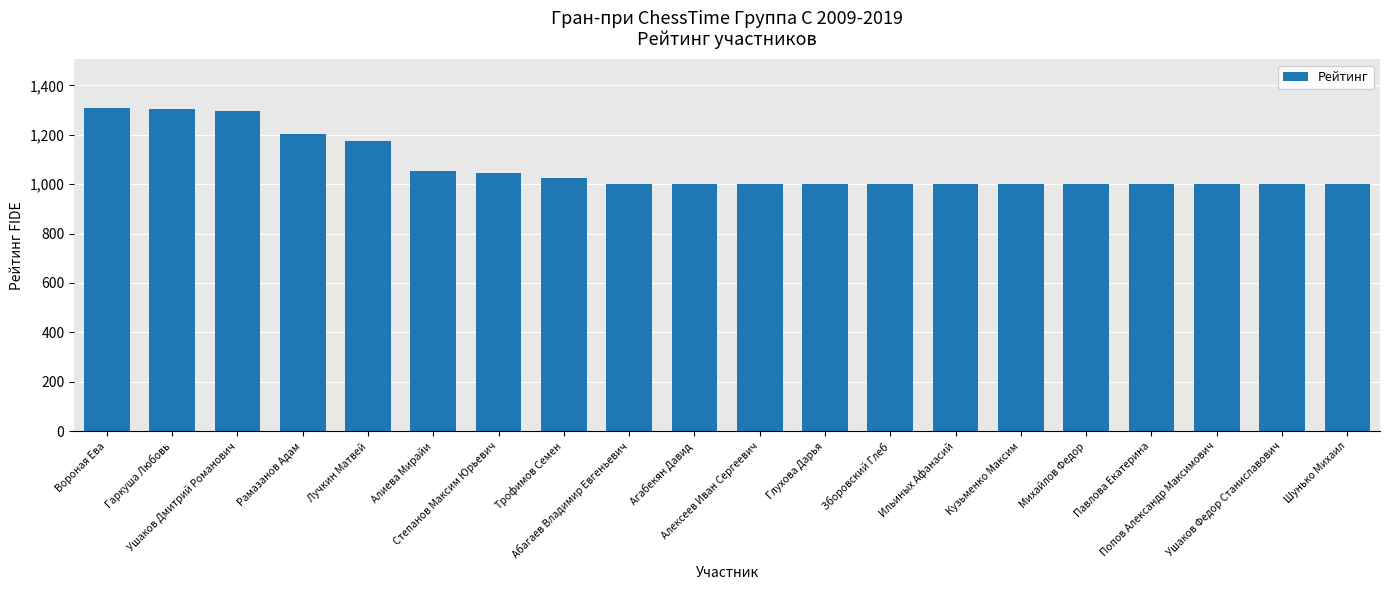

How many data points does each series have?

20